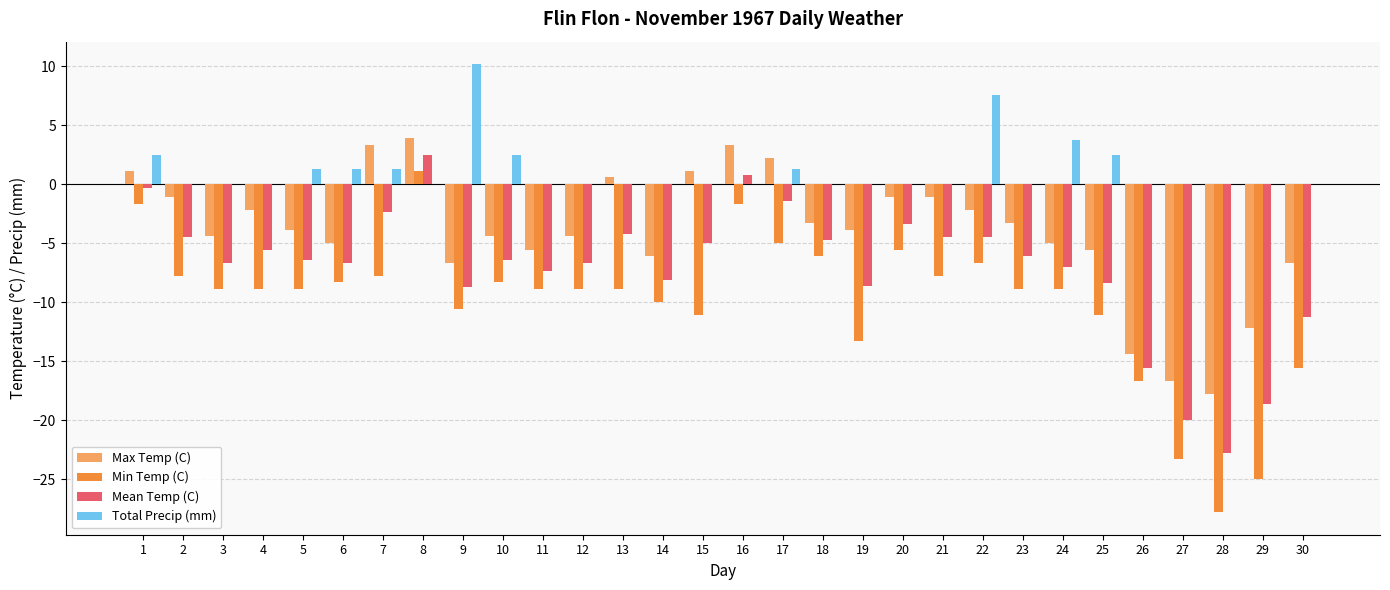

What is the sum of all Total Precip (mm) values?

34.3